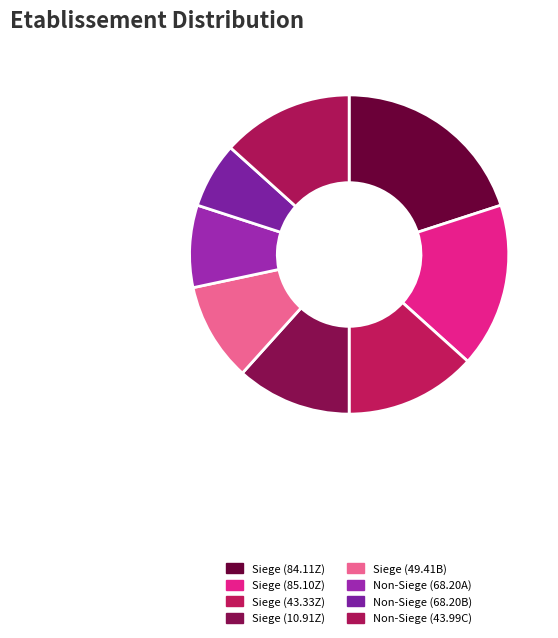

How many segments does this pie chart have?

8